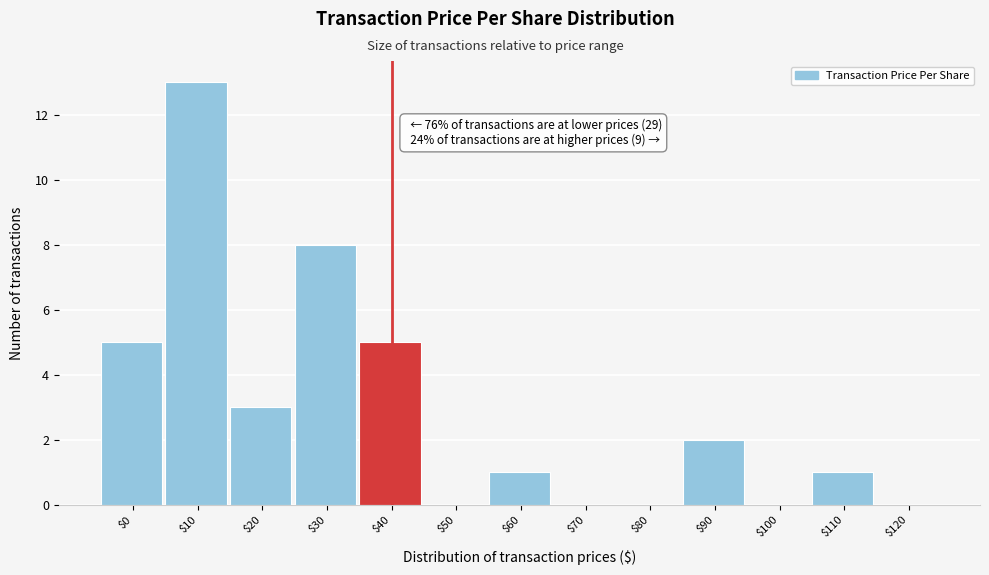

What is the sum of all values?

38